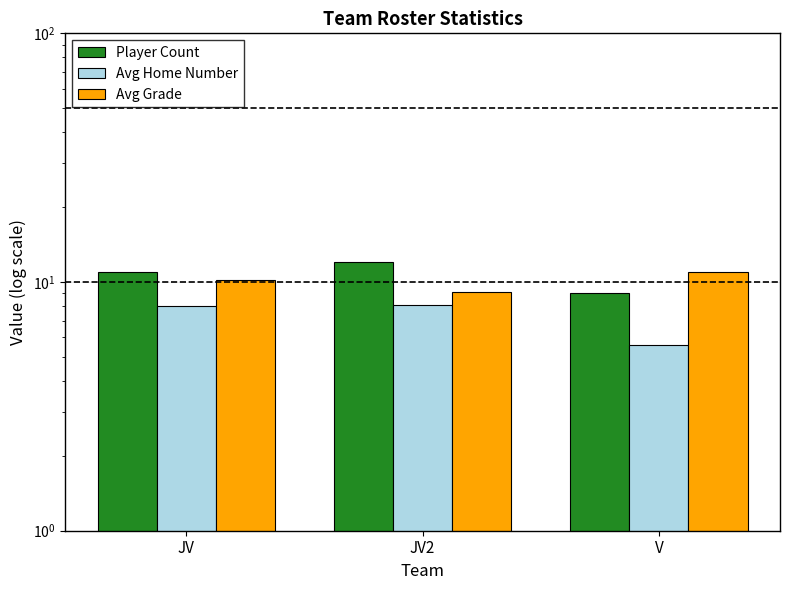

Reading left to right, what are all the values shown in this chart?

Player Count: 11.0	12.0	9.0
Avg Home Number: 8.0	8.1	5.6
Avg Grade: 10.2	9.1	11.0